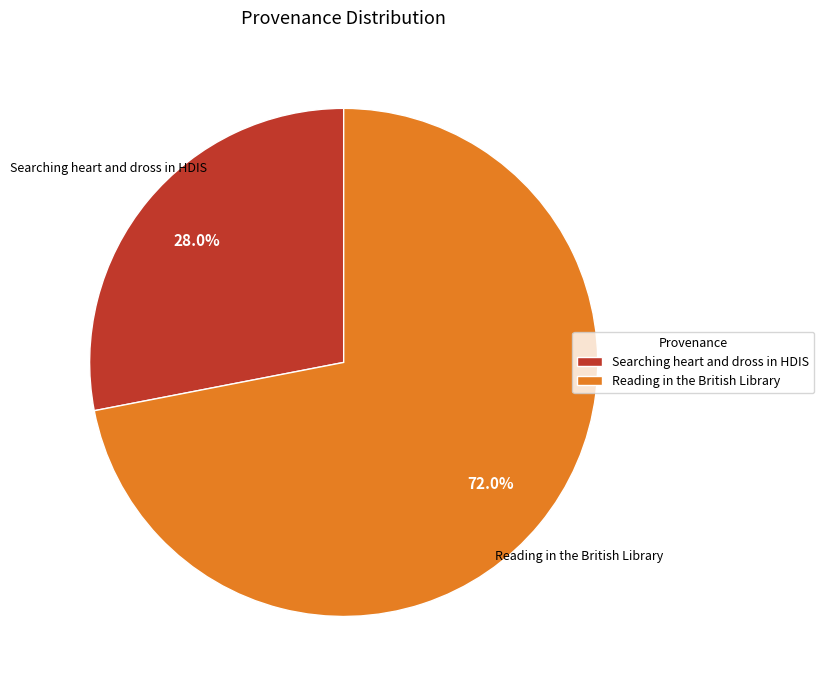

Approximately how many times larger is the value at Reading in the British Library compared to Searching heart and dross in HDIS?

2.6